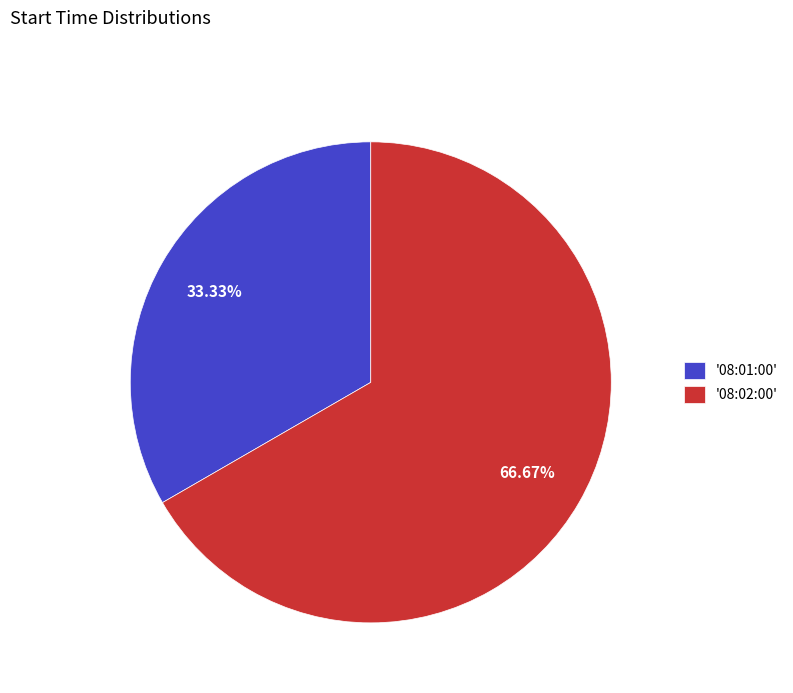

What is the ratio of the value at '08:01:00' to the value at '08:02:00'?

0.5